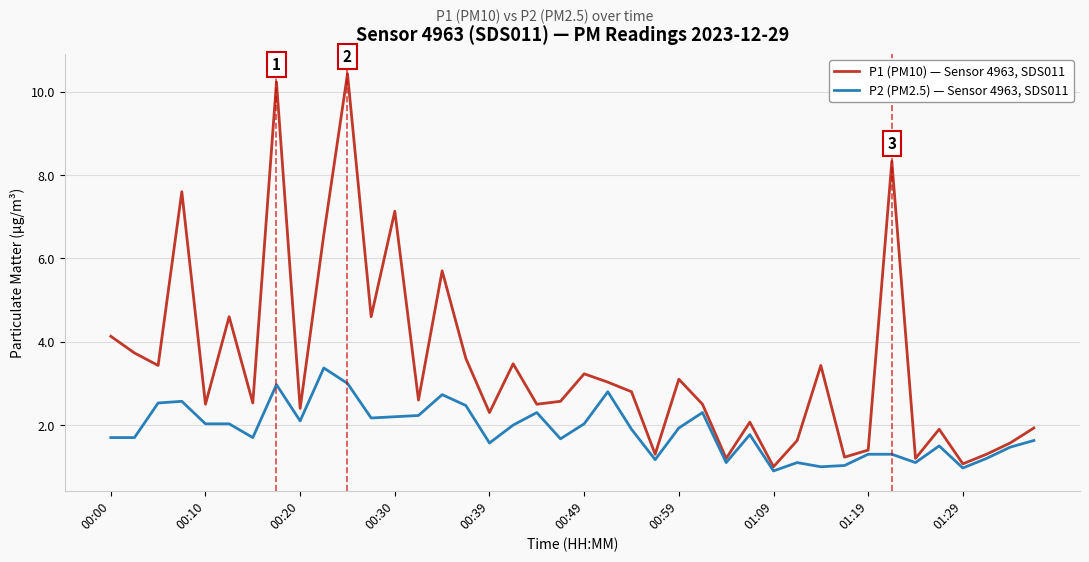

What is the minimum value for P1 (PM10) — Sensor 4963, SDS011?

1.0